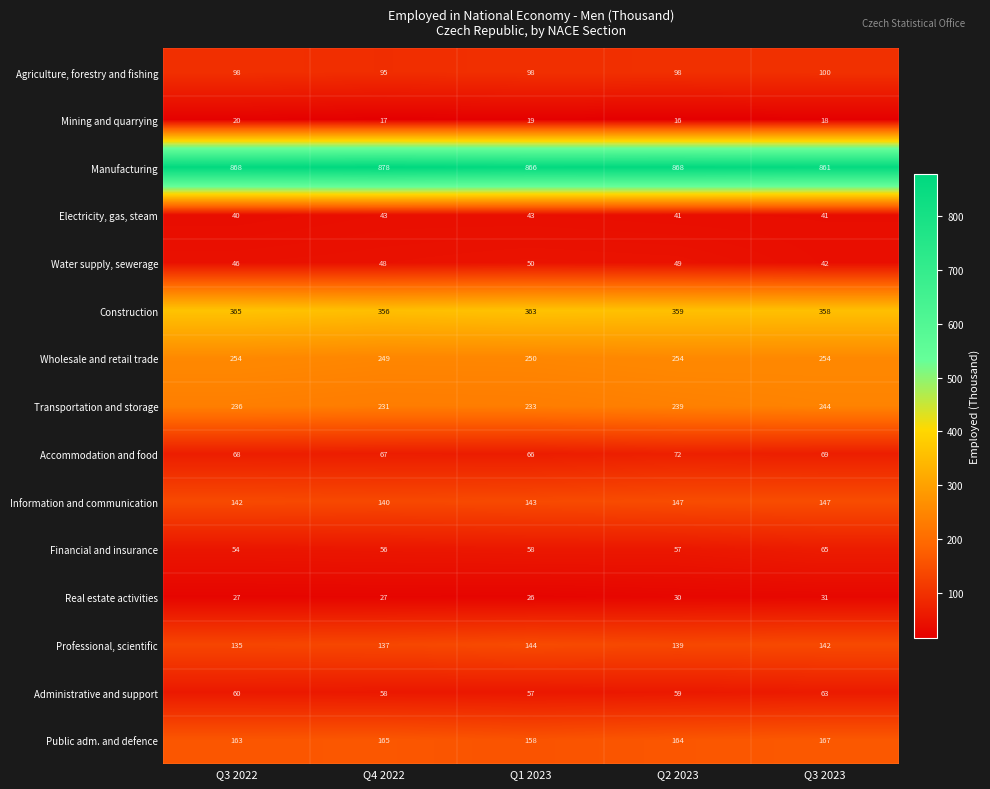

At which label does Wholesale and retail trade reach its minimum?

Q4 2022